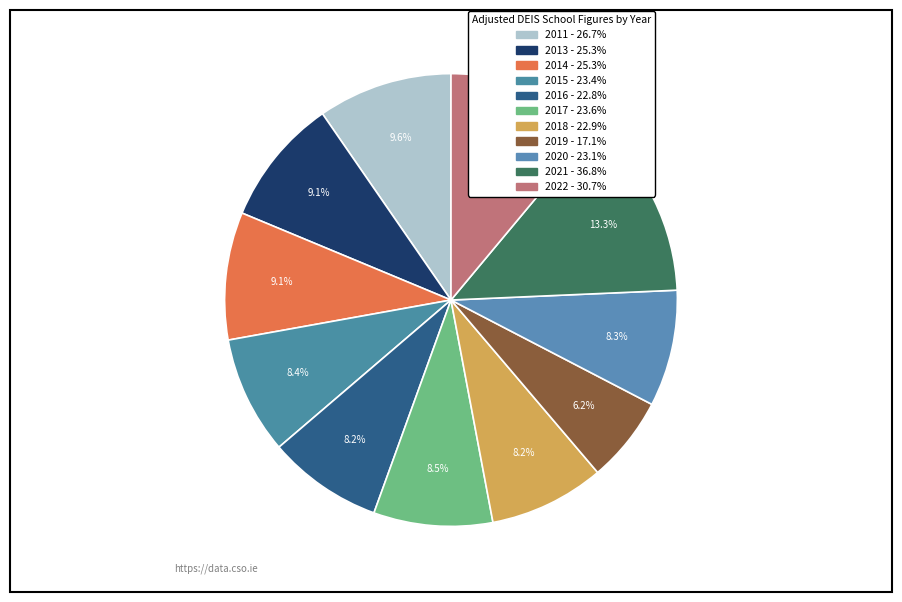

Count the number of slices in the pie.

11